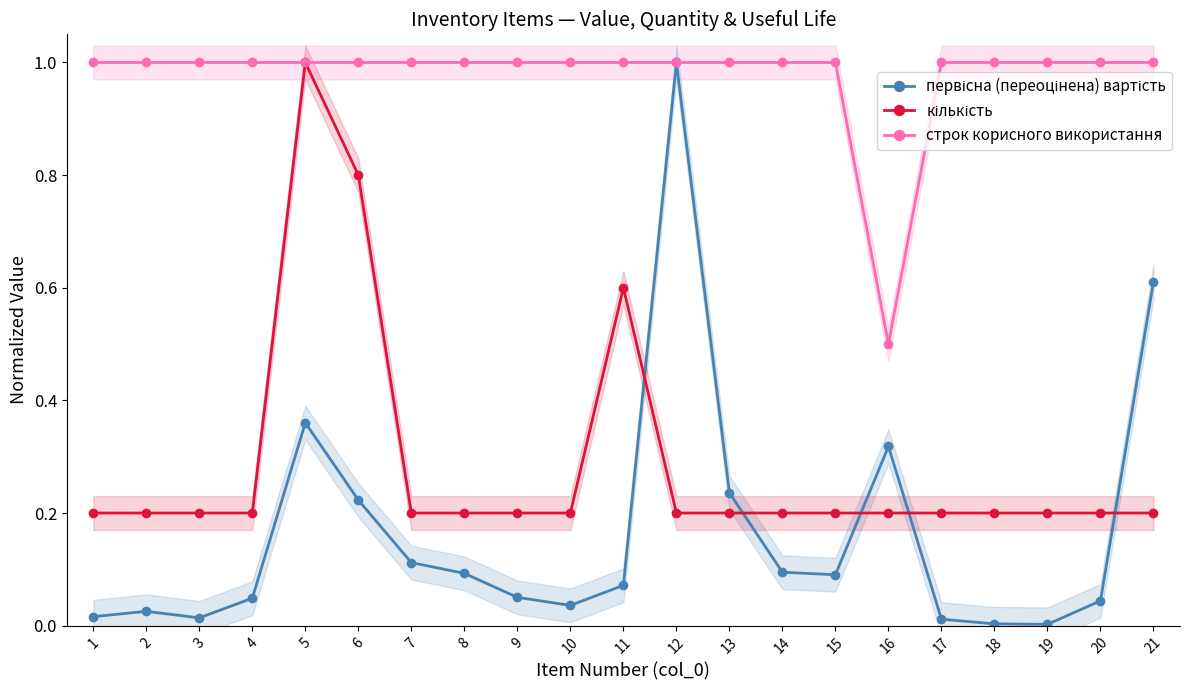

List the labels in order of кількість value, largest first.

5, 6, 11, 1, 2, 3, 4, 7, 8, 9, 10, 12, 13, 14, 15, 16, 17, 18, 19, 20, 21